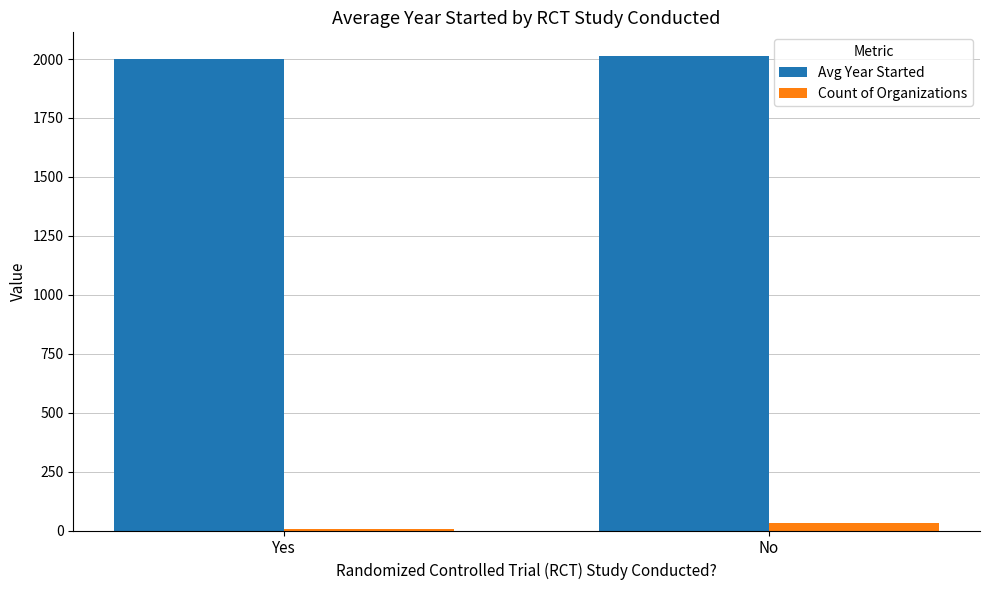

What is the sum of all Avg Year Started values?

4014.7